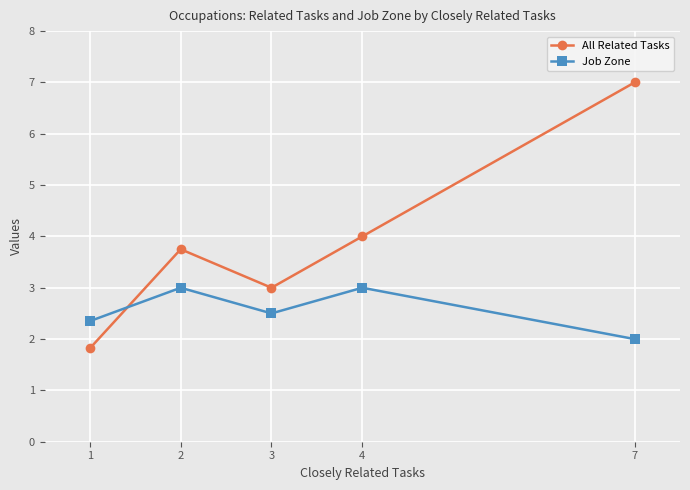

Rank the series by their average value, from highest to lowest.

All Related Tasks, Job Zone